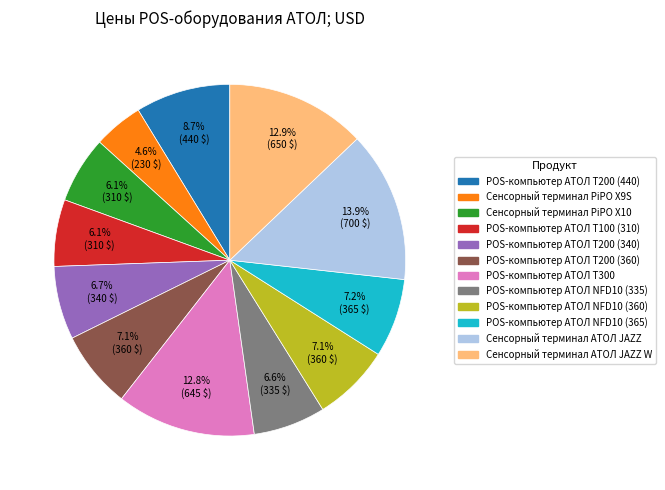

The POS-компьютер АТОЛ Т200 (440) slice represents 9% of the pie. True or false?

True